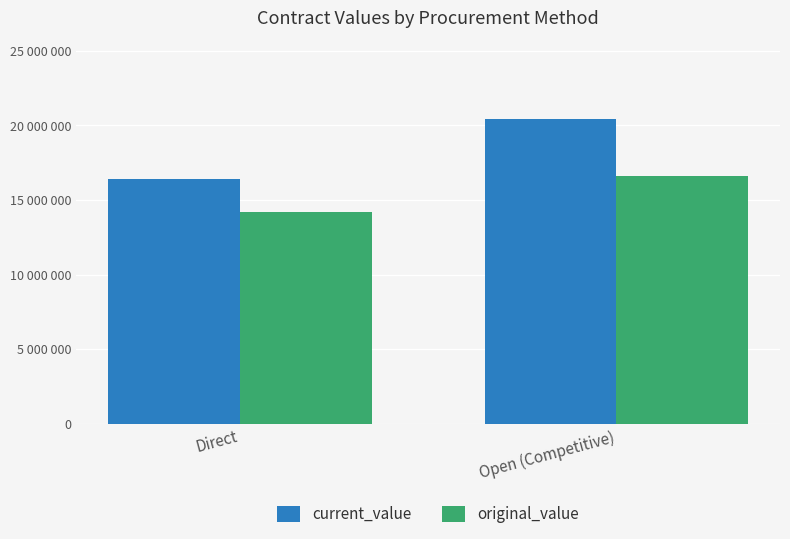

What are all the series names shown in the legend?

current_value, original_value